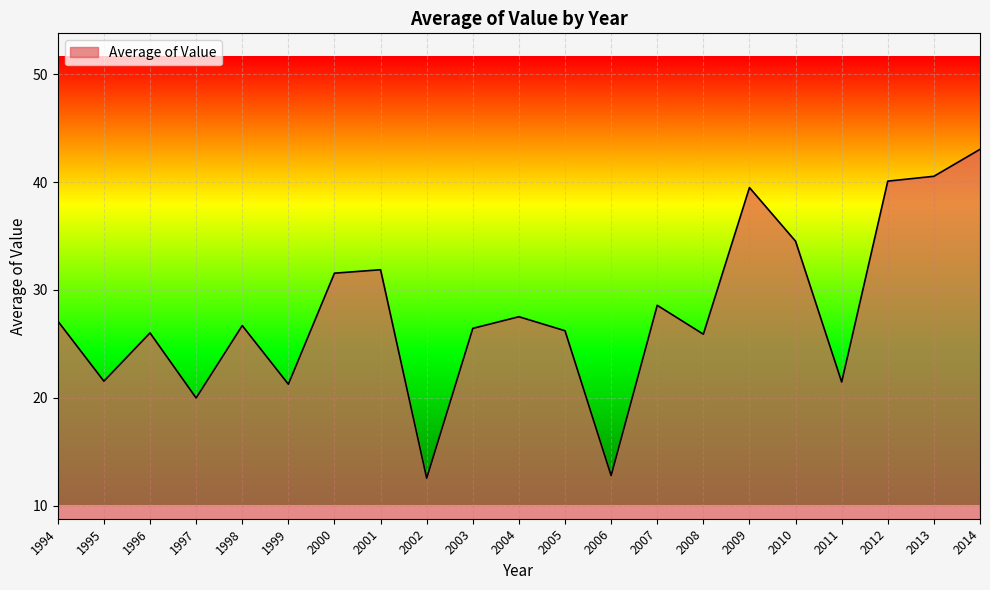

How many lines are shown in the chart?

1